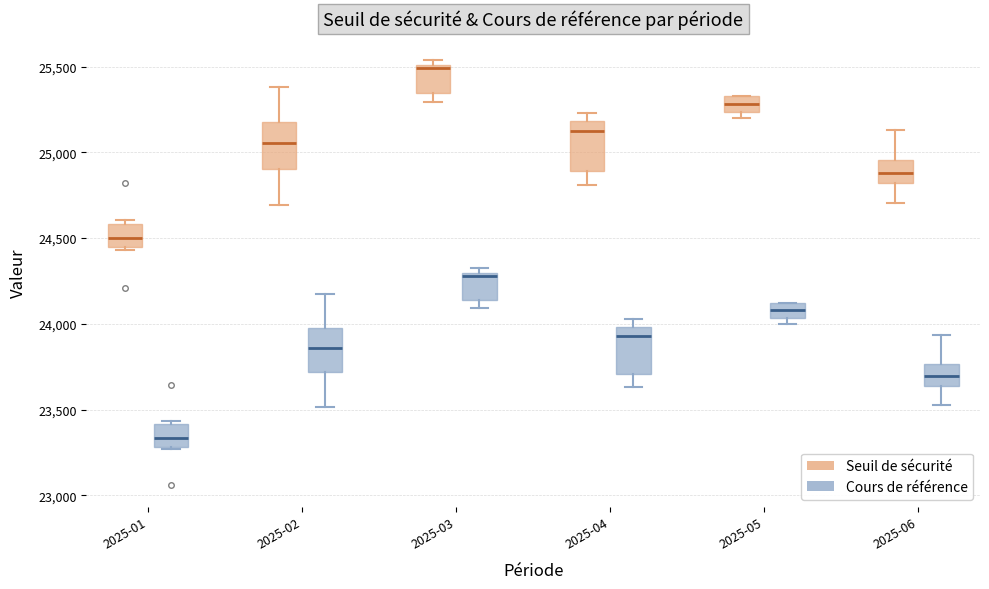

Reading left to right, read every box against the y-axis: the position of its median line, the range the box covers, and the ends of its whiskers. The values are not printed on the chart, so give them approximately, as read against the axis.

2025-01 (Seuil de sécurité): median 24500, box 24450 to 24600, whiskers 24450 to 24600 (just above the box's upper edge)
2025-01 (Cours de référence): median 23350, box 23300 to 23400, whiskers 23250 to 23450
2025-02 (Seuil de sécurité): median 25050, box 24900 to 25200, whiskers 24700 to 25400
2025-02 (Cours de référence): median 23850, box 23700 to 24000, whiskers 23500 to 24150
2025-03 (Seuil de sécurité): median 25500 (just below the box's upper edge), box 25350 to 25500, whiskers 25300 to 25550
2025-03 (Cours de référence): median 24300 (just below the box's upper edge), box 24150 to 24300, whiskers 24100 to 24300 (just above the box's upper edge)
2025-04 (Seuil de sécurité): median 25150, box 24900 to 25200, whiskers 24800 to 25250
2025-04 (Cours de référence): median 23950, box 23700 to 24000, whiskers 23650 to 24050
2025-05 (Seuil de sécurité): median 25300, box 25250 to 25350, whiskers 25200 to 25350
2025-05 (Cours de référence): median 24100 (inside the box), box 24050 to 24100, whiskers 24000 to 24100
2025-06 (Seuil de sécurité): median 24900, box 24800 to 24950, whiskers 24700 to 25150
2025-06 (Cours de référence): median 23700, box 23650 to 23750, whiskers 23550 to 23950